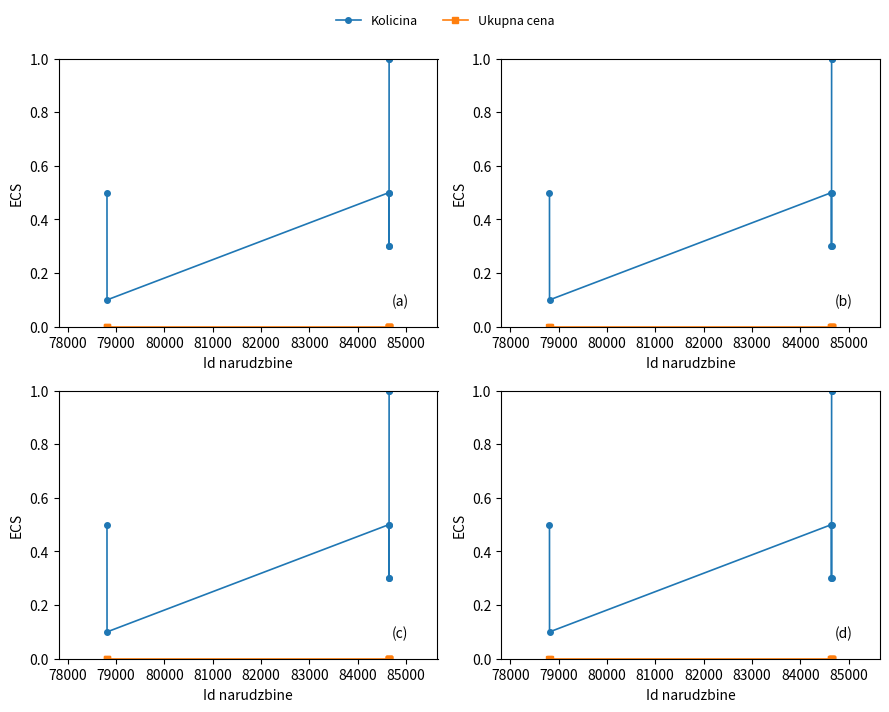

True or false: Kolicina and Ukupna cena cross at least once.

False